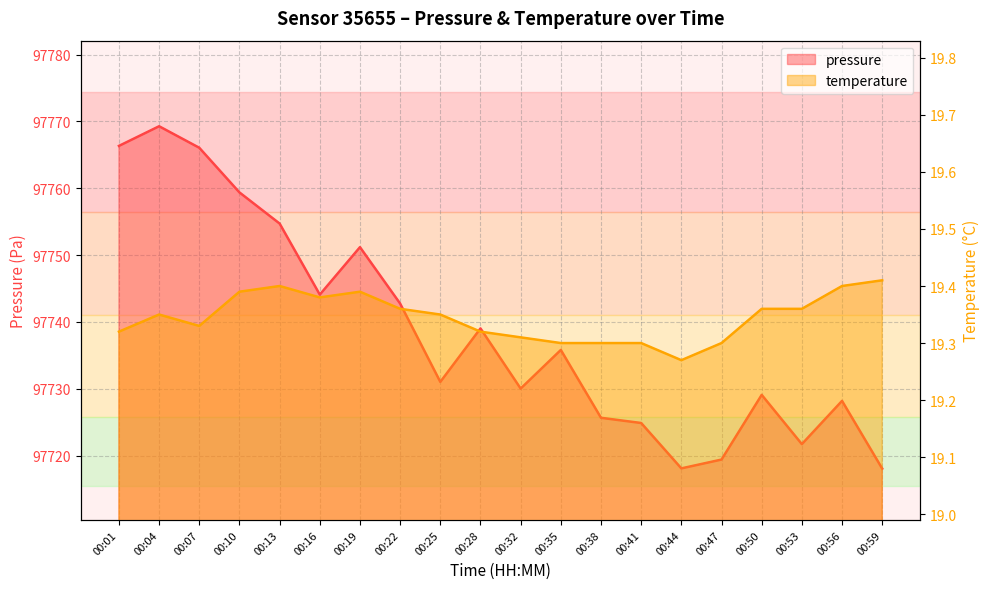

What is the difference between the maximum and minimum values in the pressure series?

51.2